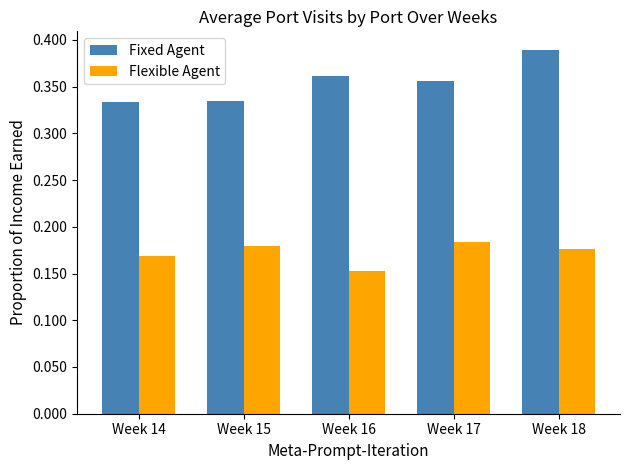

Which series has the largest range (max minus min)?

Fixed Agent